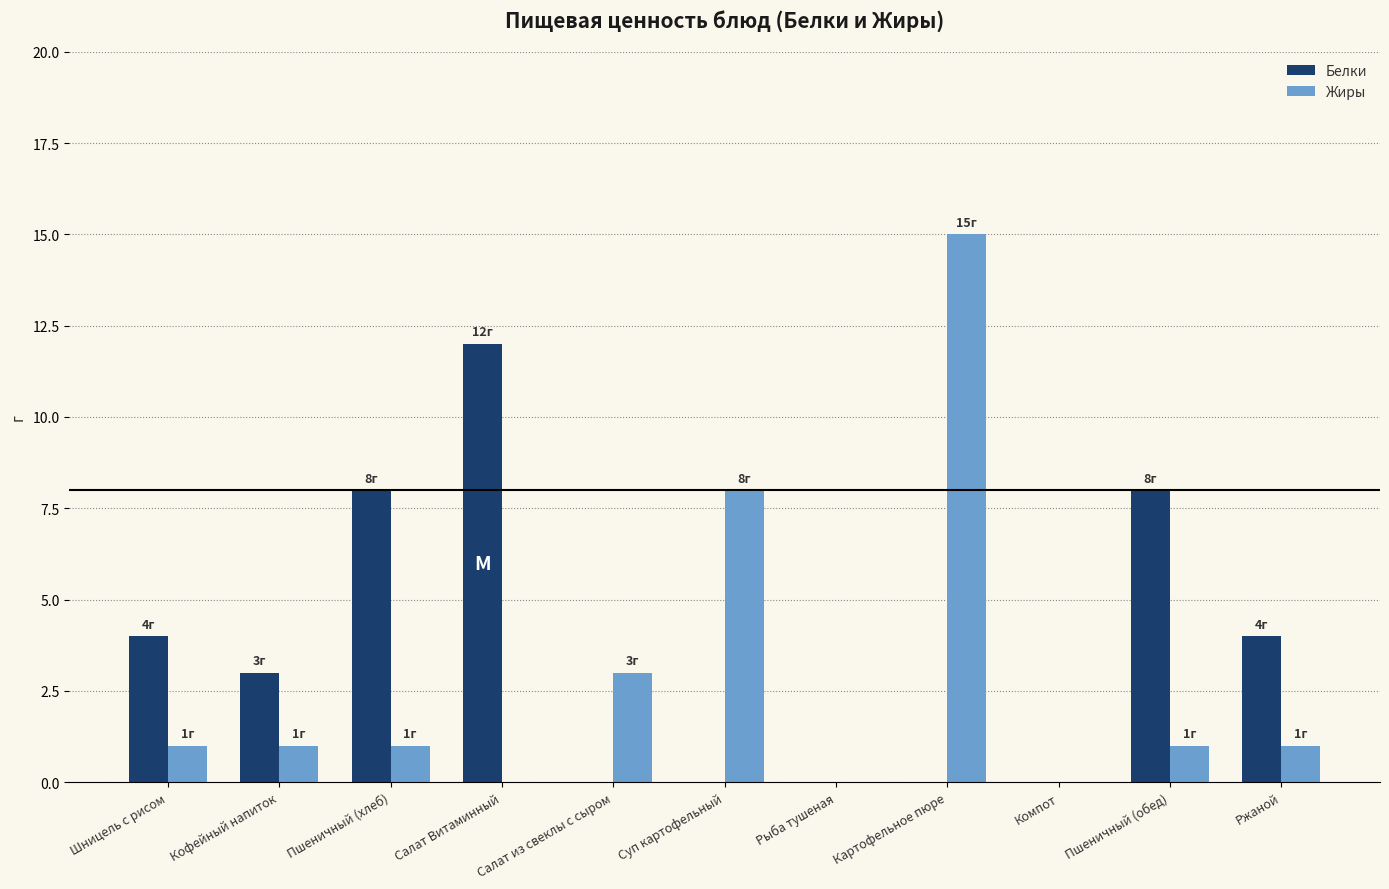

What is the sum of all Белки values?

39